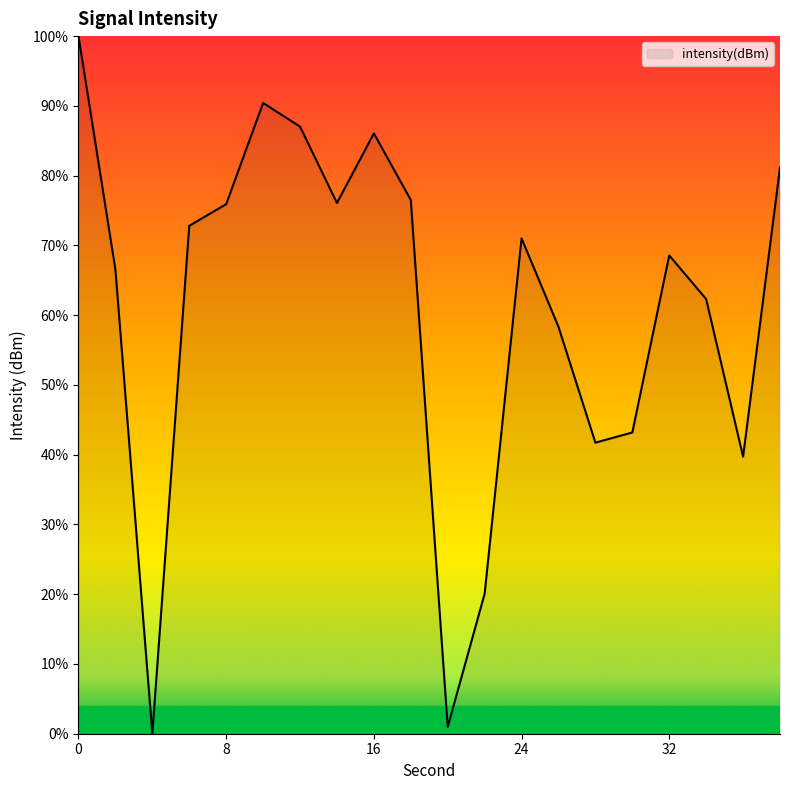

How many positive values are there?

19